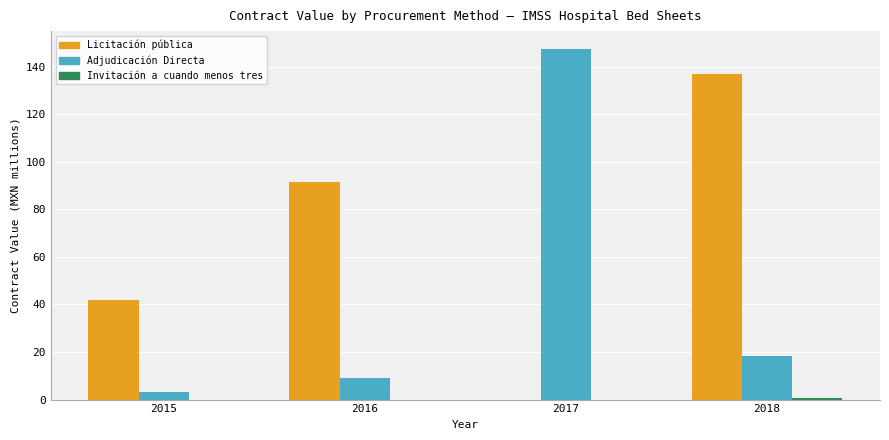

Is it true that Licitación pública equals 91.5 at 2016?

True